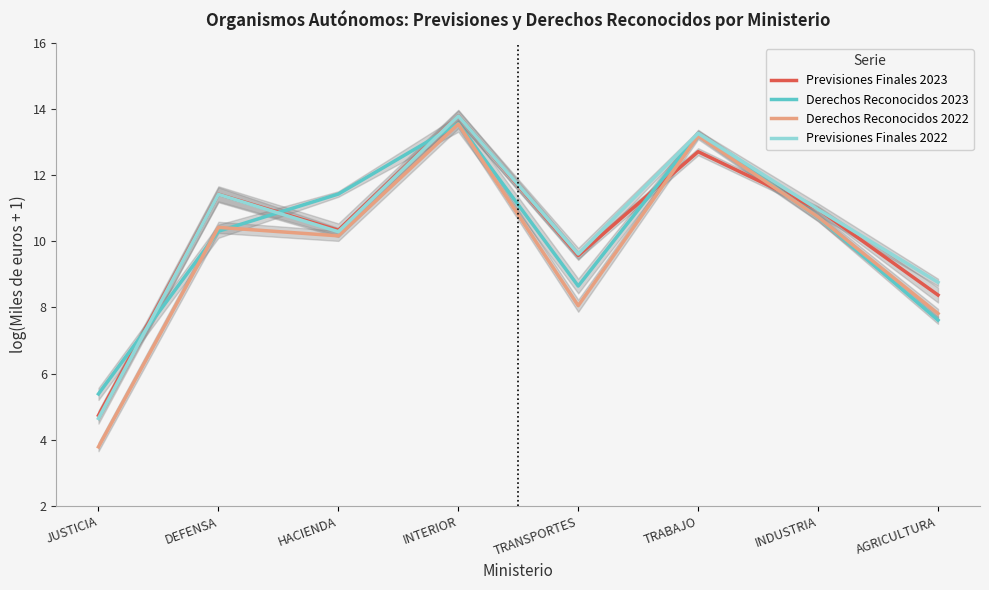

True or false: Derechos Reconocidos 2022 and Previsiones Finales 2022 cross at least once.

False